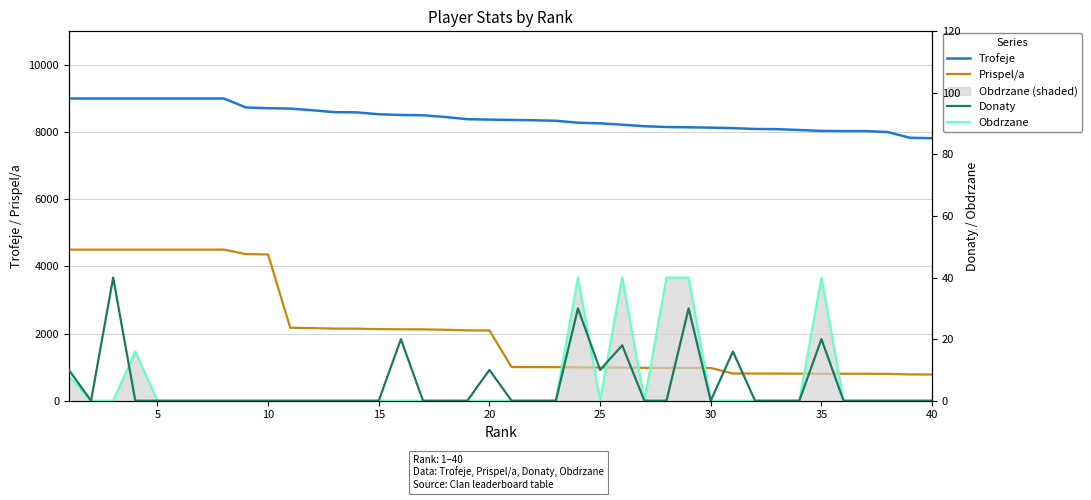

How many lines are shown in the chart?

4